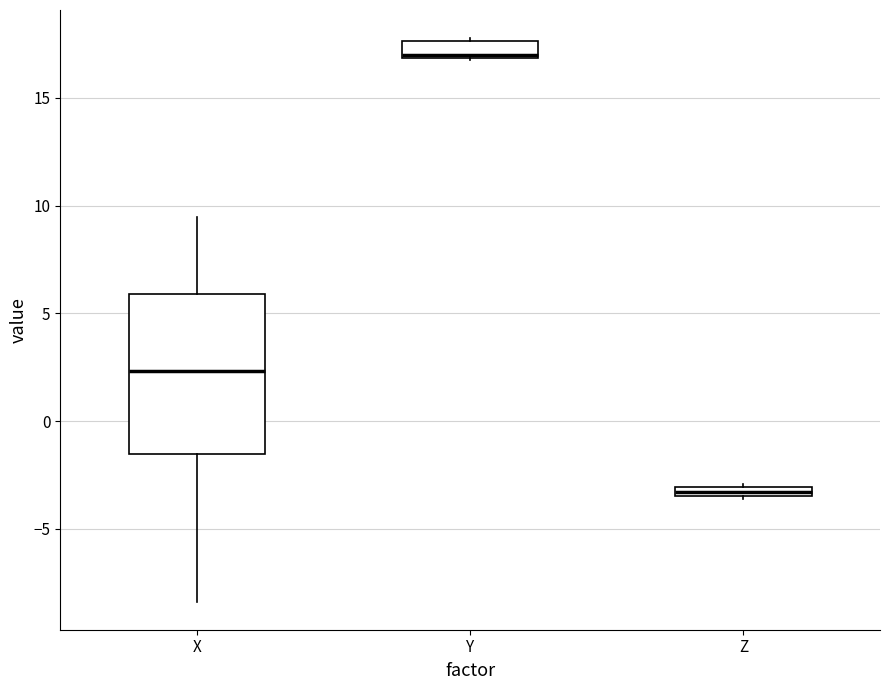

Which box is the tallest, from its lower edge to its upper edge?

X